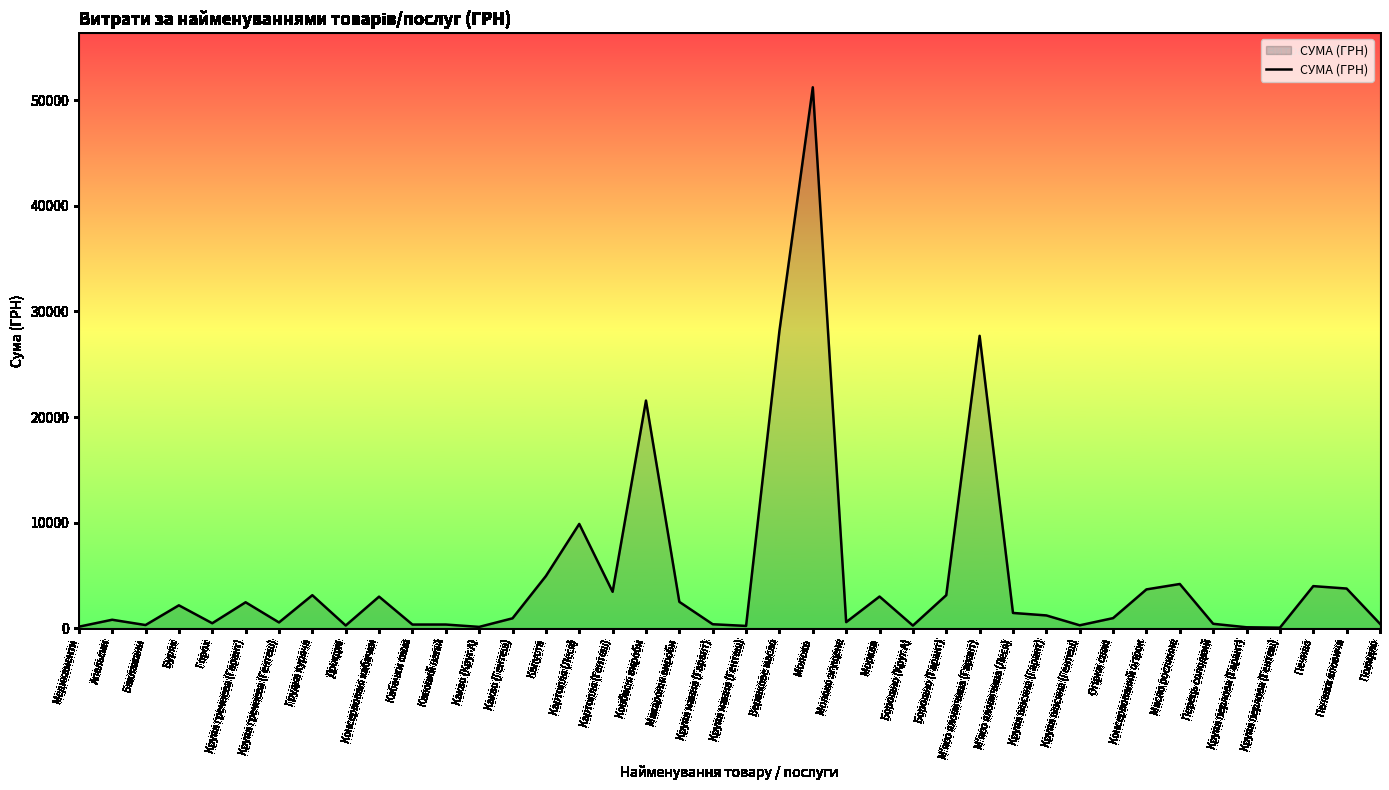

What is the maximum value shown in the chart?

51204.7